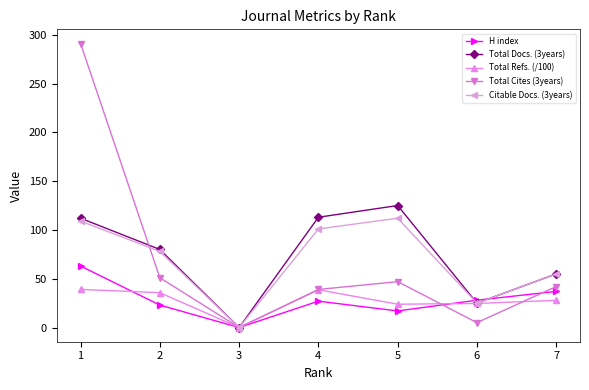

After their last crossing, which series has the higher values: H index or Total Docs. (3years)?

Total Docs. (3years)